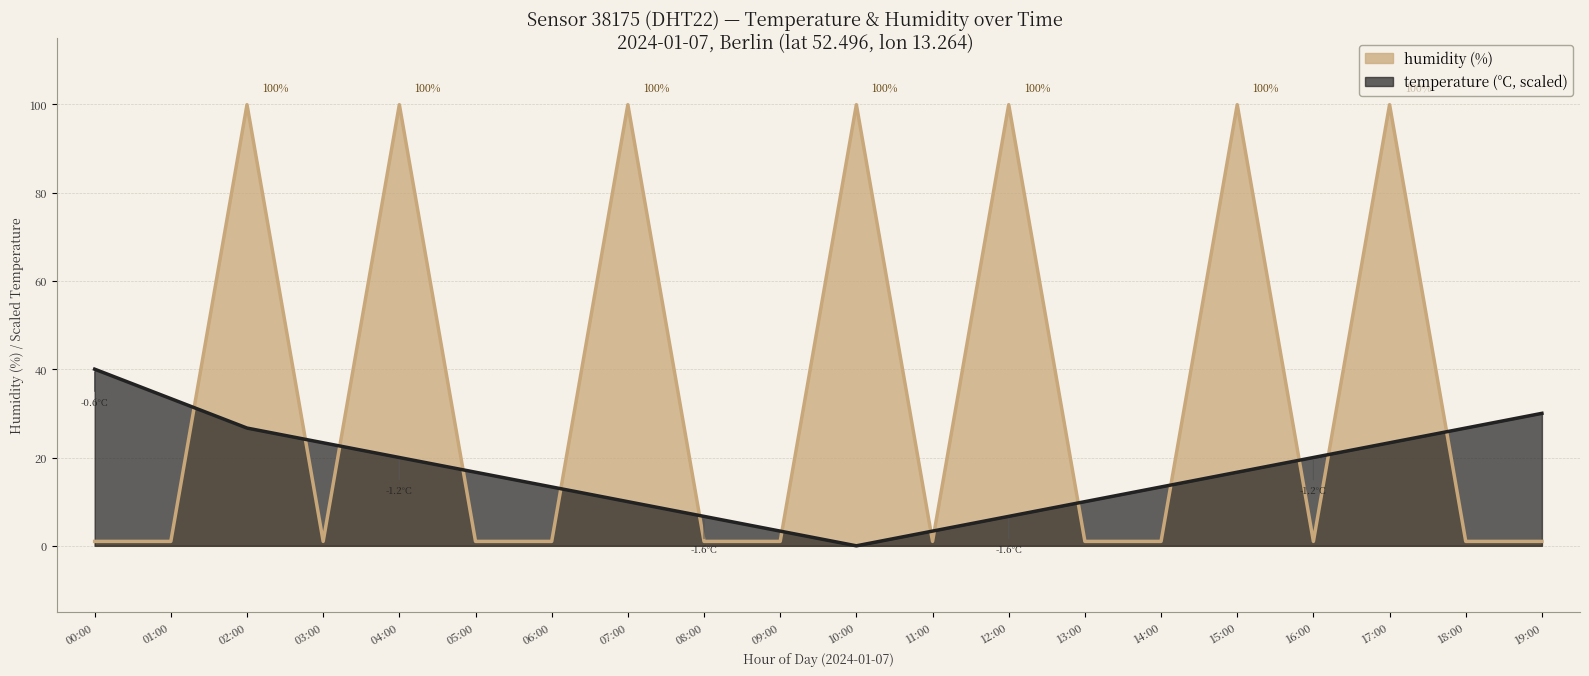

True or false: humidity has more than 0 points higher than both neighbors.

True